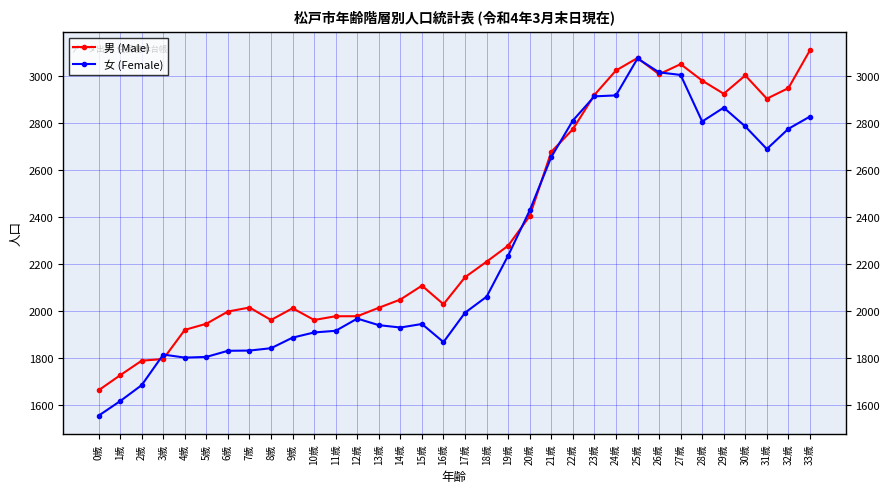

What is the approximate value of 女 (Female) at 20歳?

2427